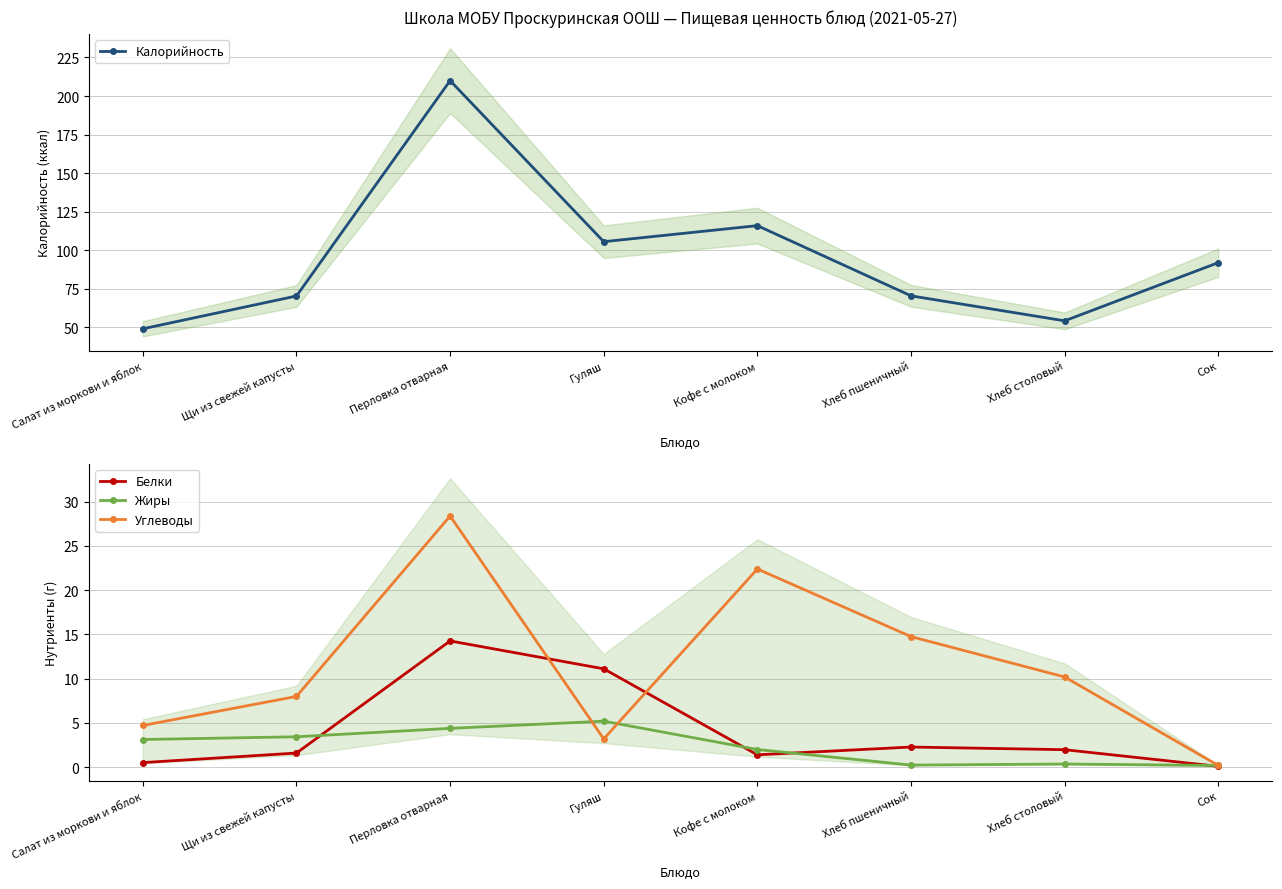

The value of Белки at Гуляш is 17.9. True or false?

False